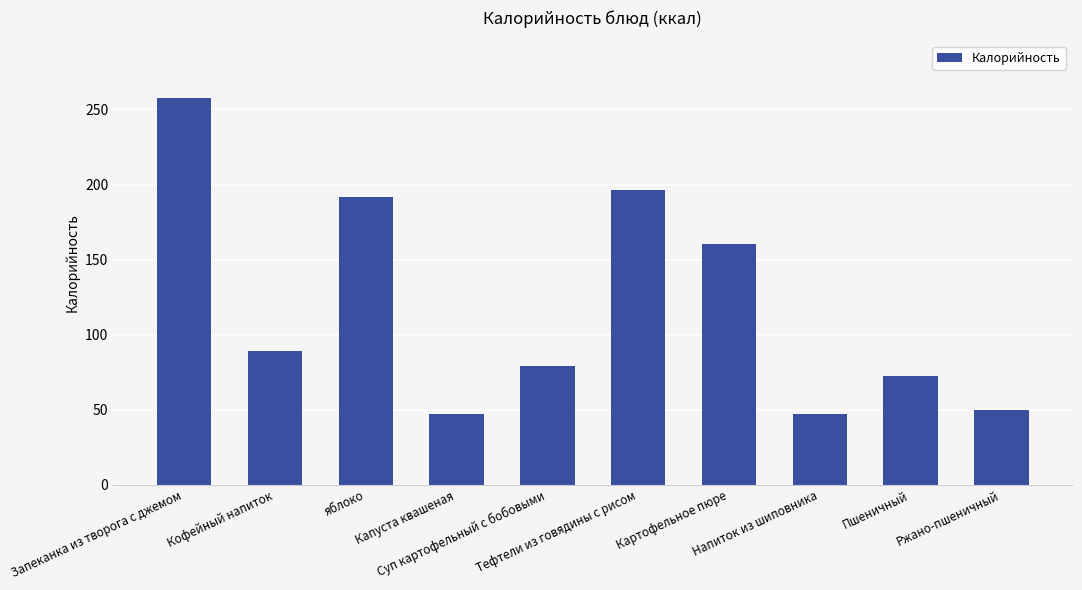

What is the minimum value shown in the chart?

46.9